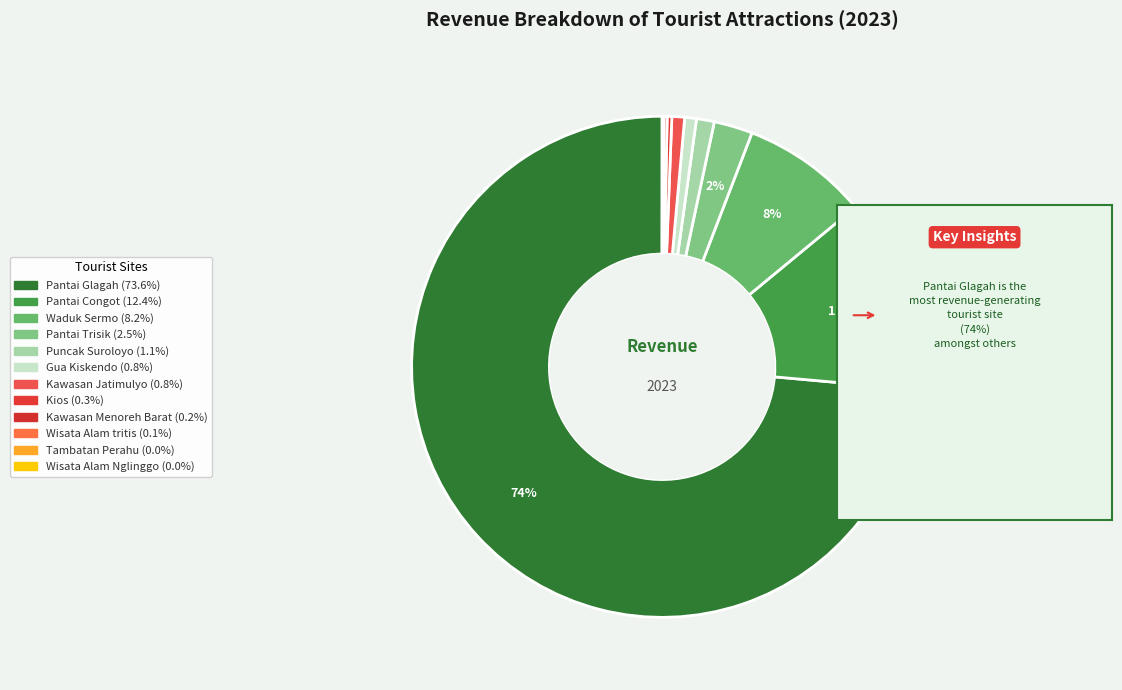

How many slices are in this pie chart?

12